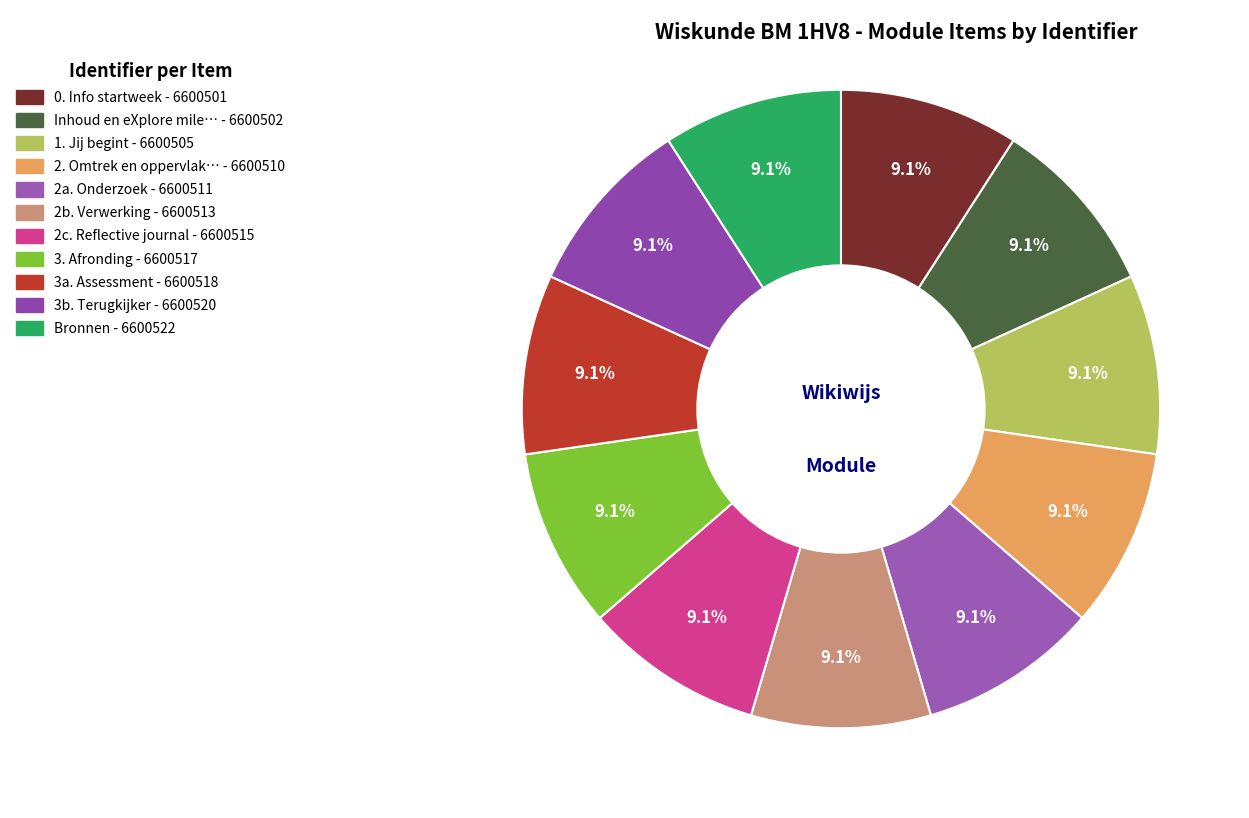

What is the largest slice in the pie chart?

Bronnen